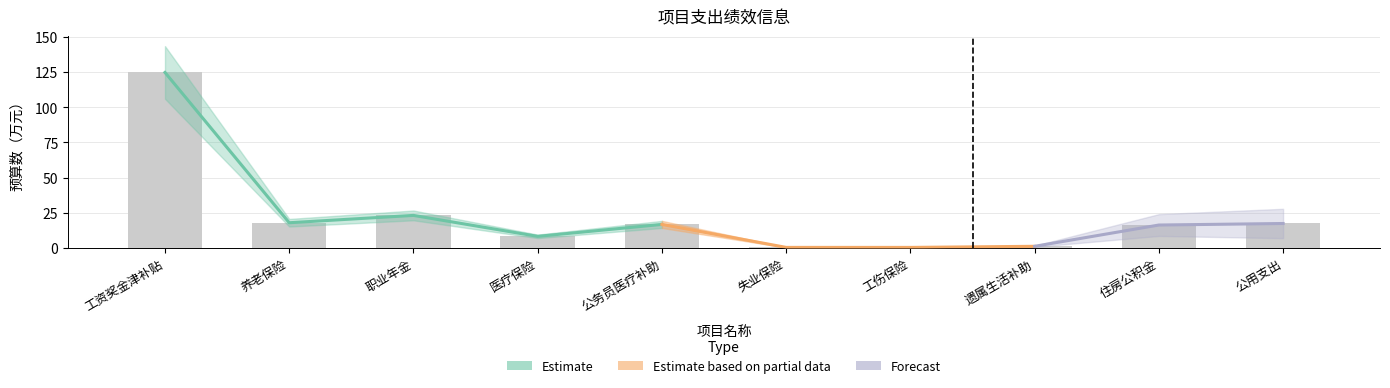

What is the sum of the 预算数（万元） values at 遗属生活补助 and 公务员医疗补助?

17.9